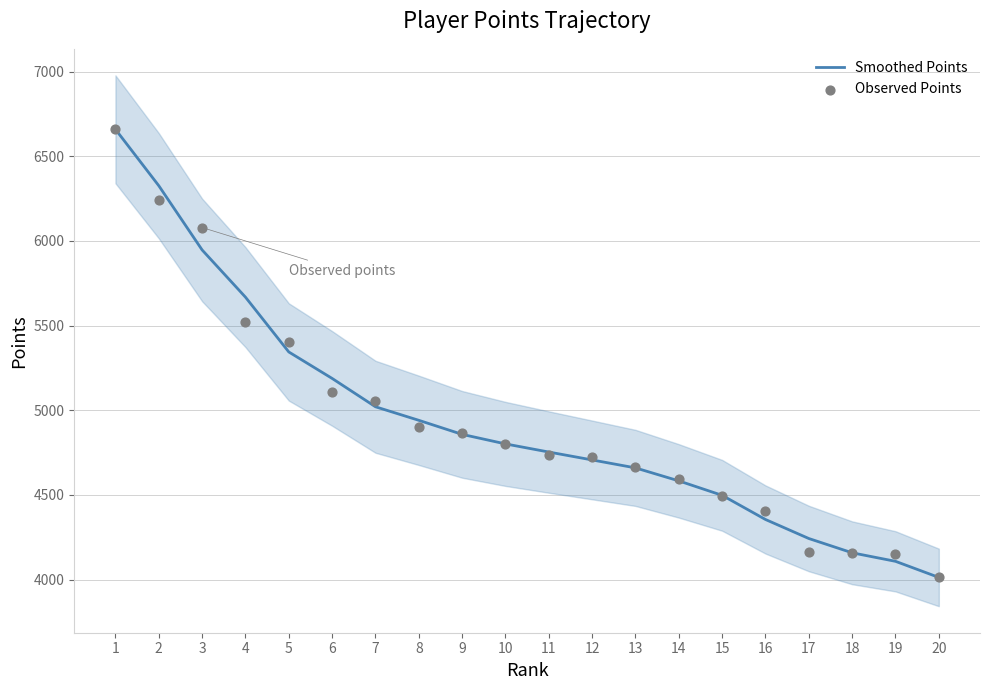

Which series has the largest Y range (max minus min)?

Smoothed Points